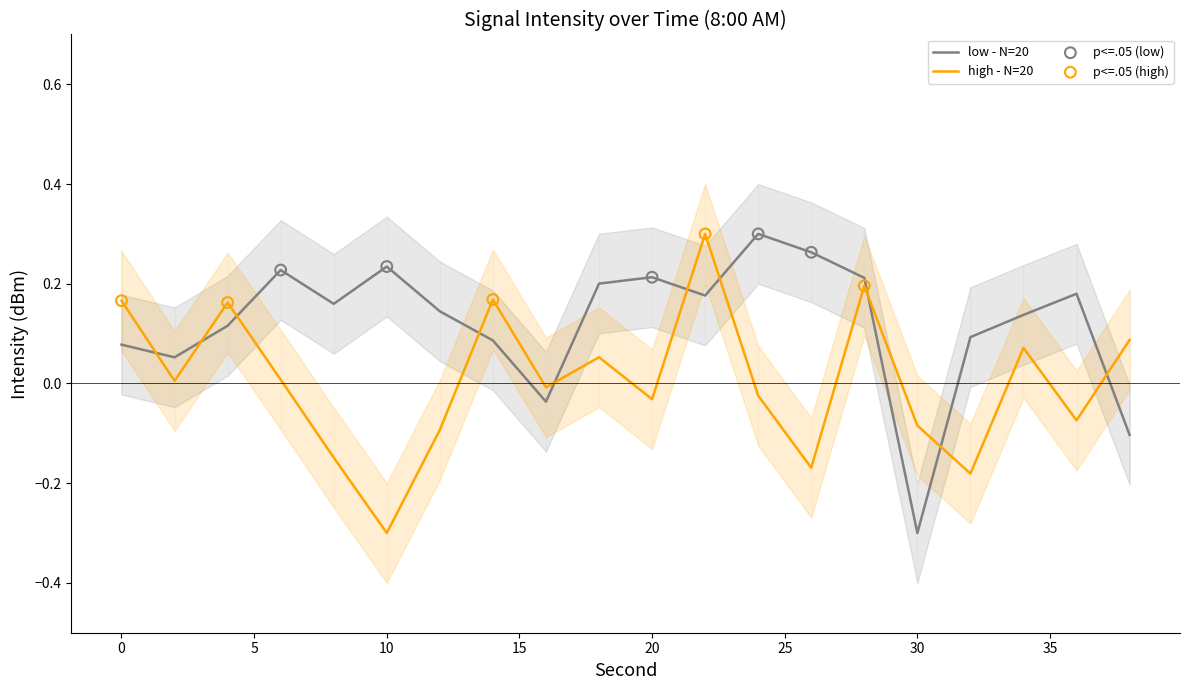

True or false: high - N=20 and low - N=20 cross at least once.

True